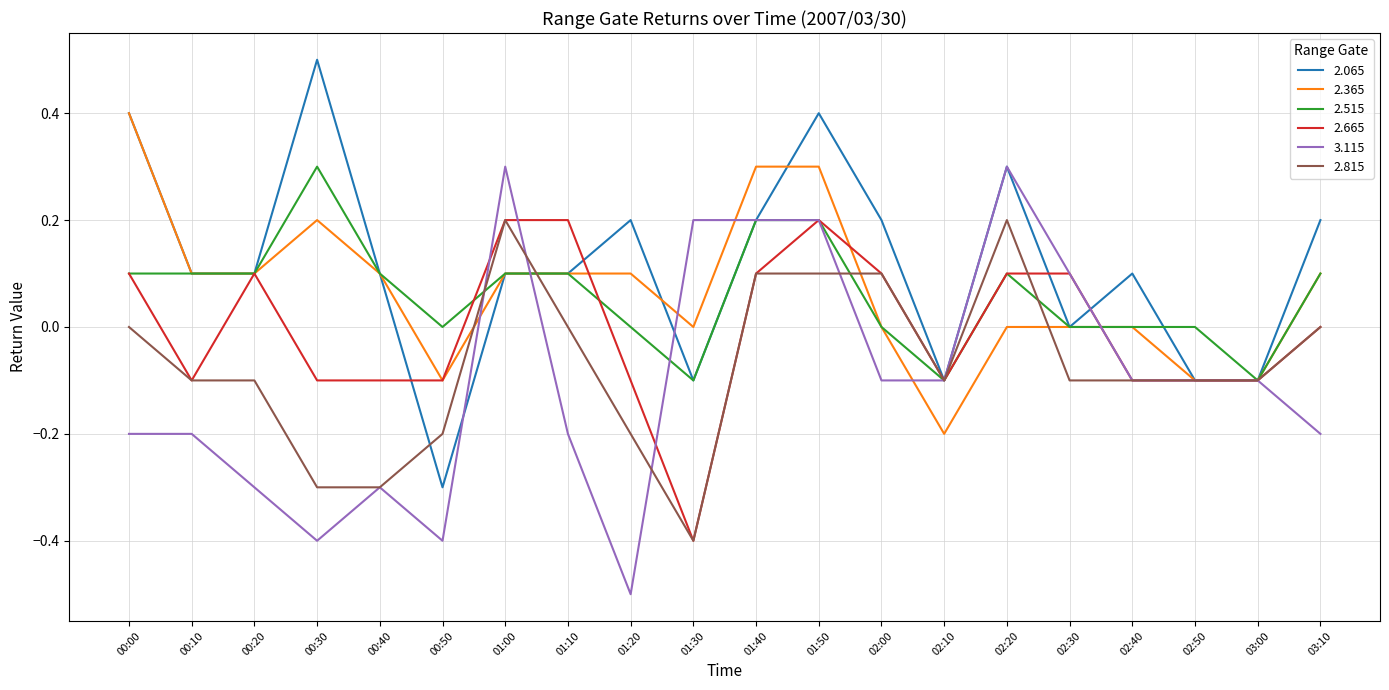

Which label corresponds to the smallest value in the chart?

01:20